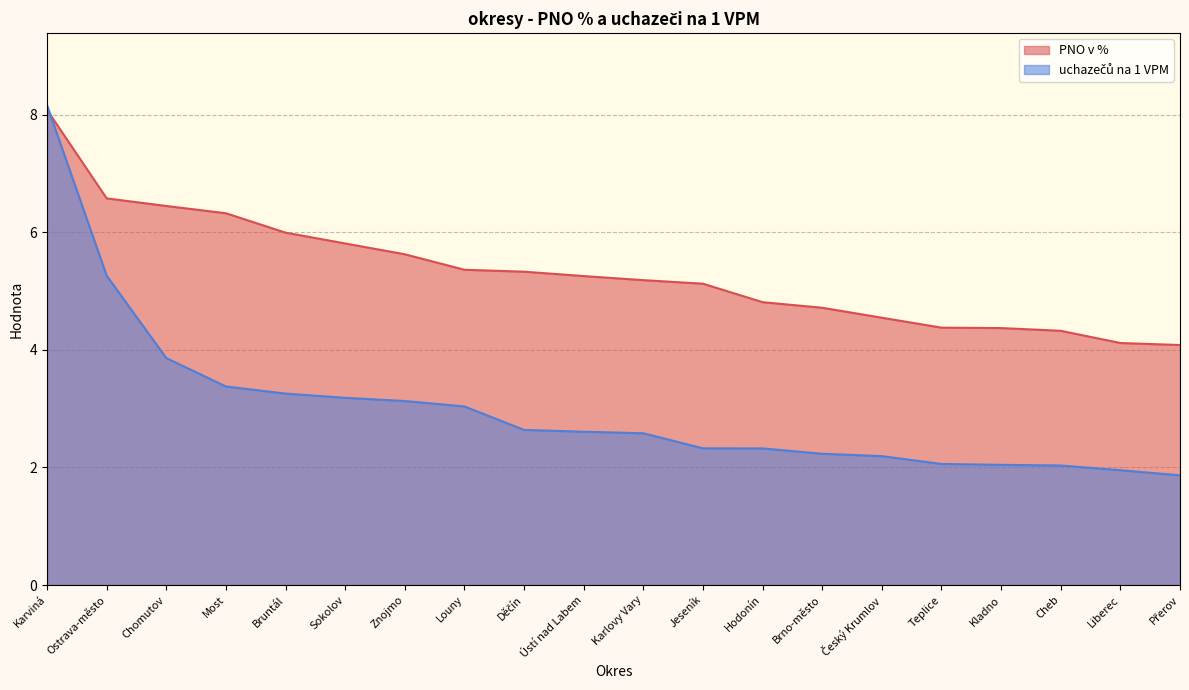

How many categories are shown in the chart?

20